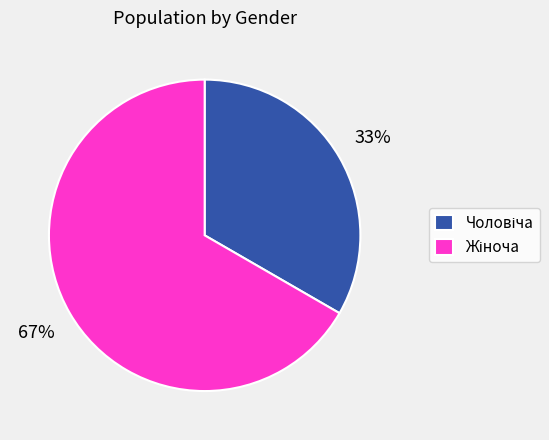

To the nearest percent, what is the average slice percentage?

50%